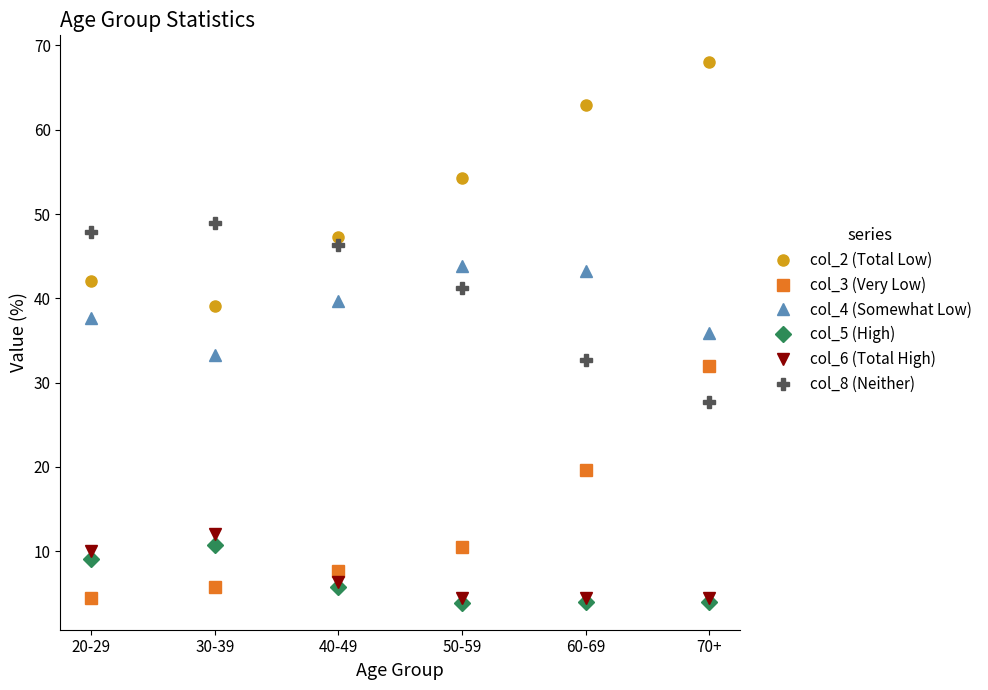

Is the value of col_2 (Total Low) at 30-39 greater than the value of col_5 (High) at 60-69?

Yes